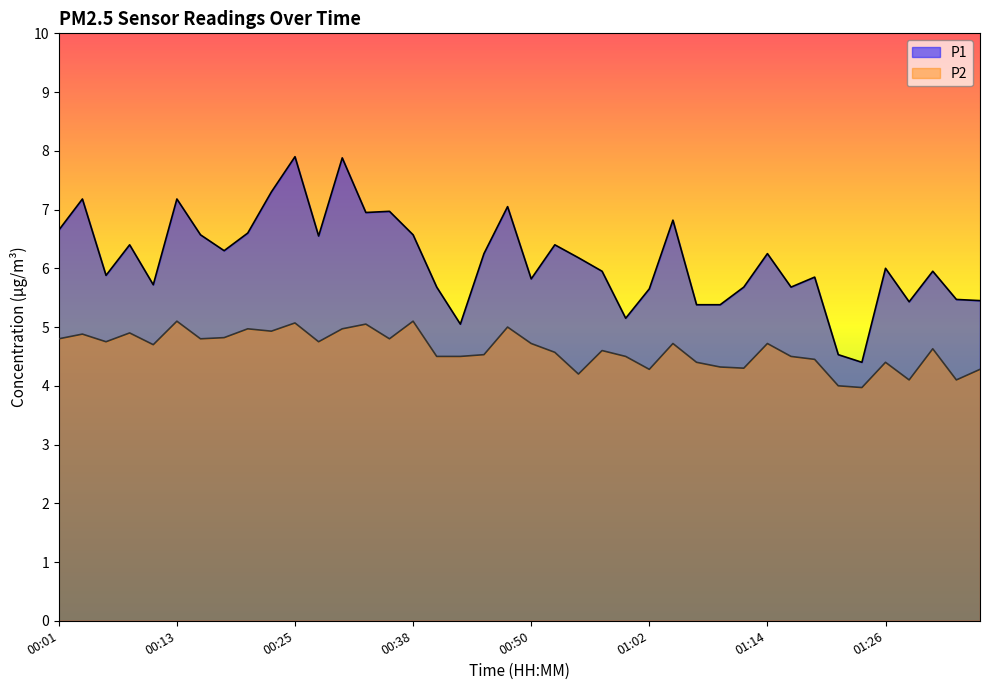

What is the minimum value shown in the chart?

4.0